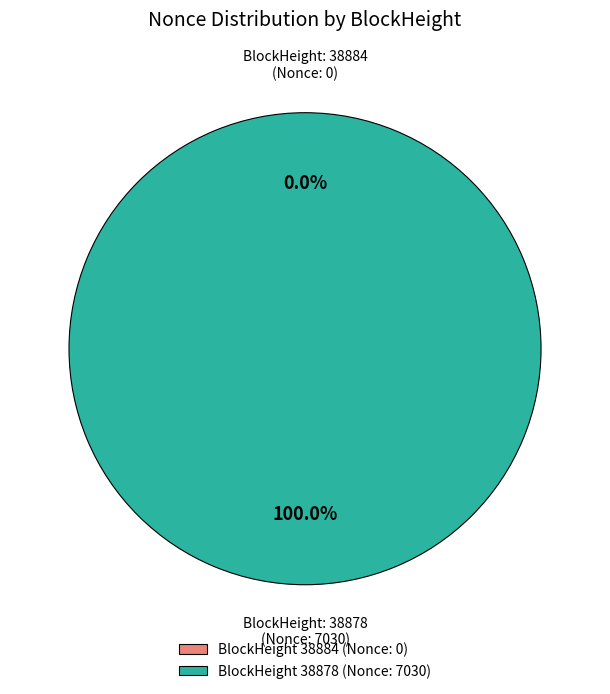

What percentage is the 38878 slice, to the nearest percent?

100%